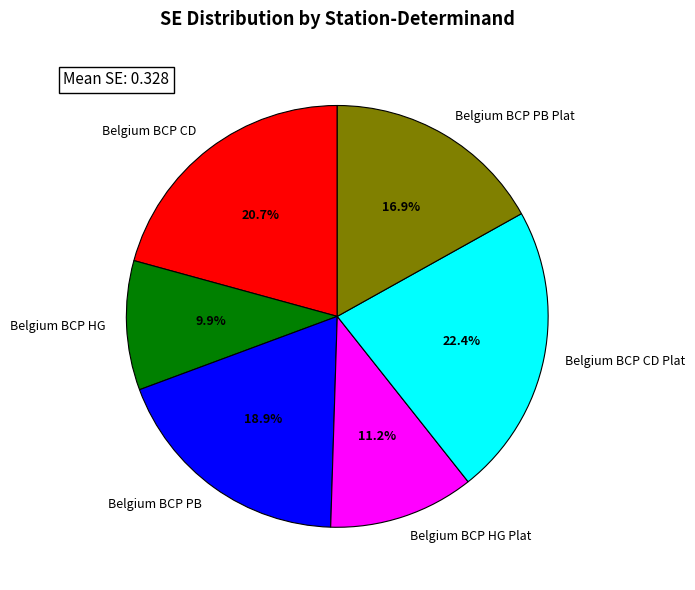

Which slice is the largest?

Belgium BCP CD Plat